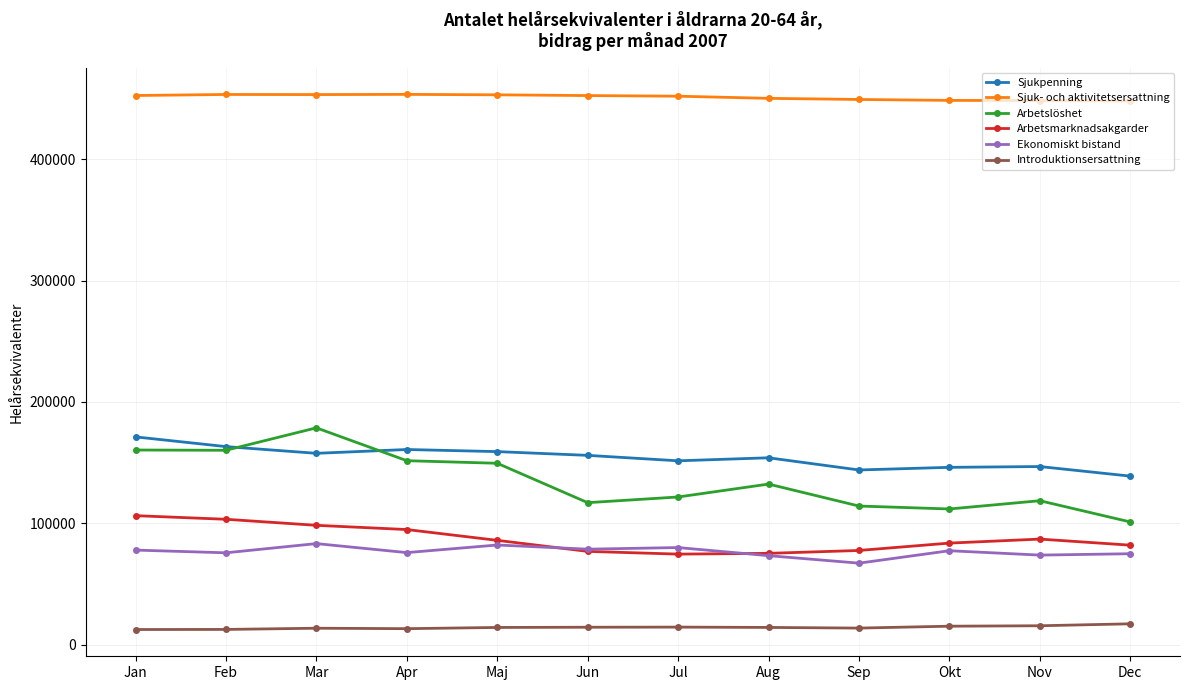

True or false: Sjuk- och aktivitetsersattning and Sjukpenning cross at least once.

False